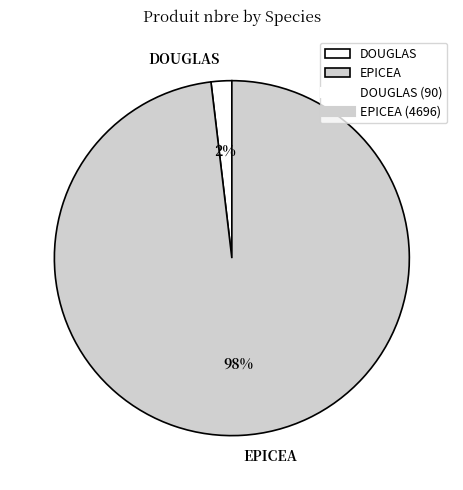

True or false: EPICEA accounts for 84% of the total.

False